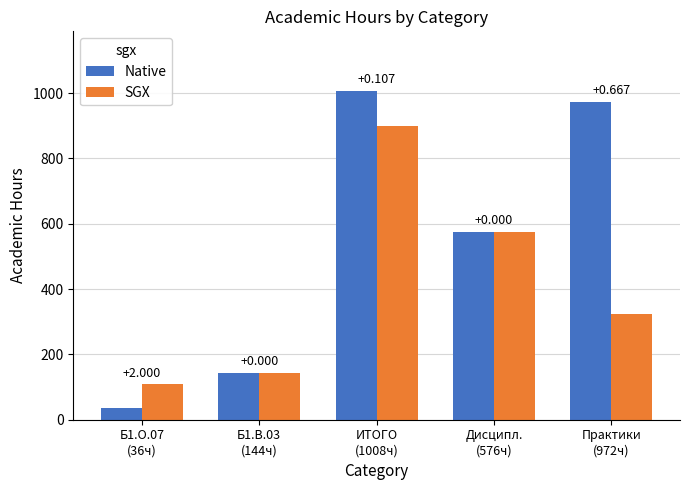

What is the total value across all series at ИТОГО
(1008ч)?

1908